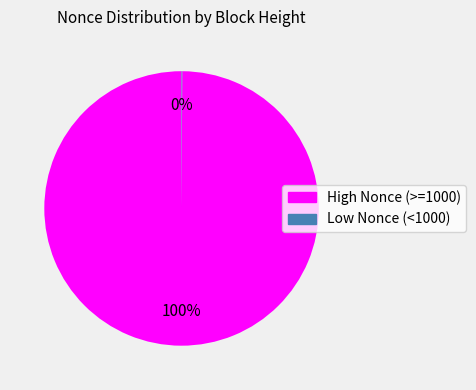

Is there a majority slice in this chart?

Yes